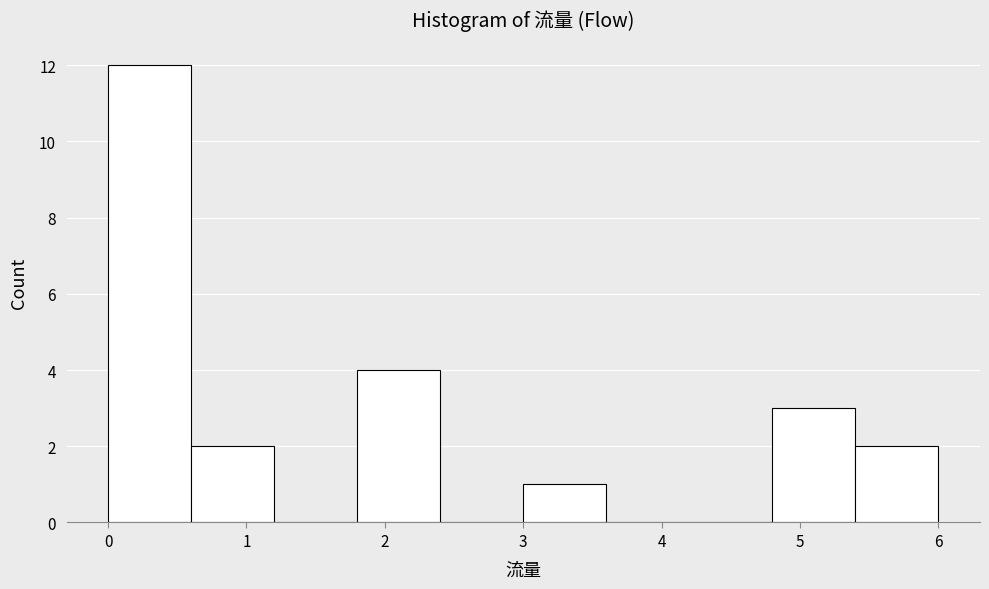

Over which range of the x-axis is the bar tallest?

0.0 to 0.6